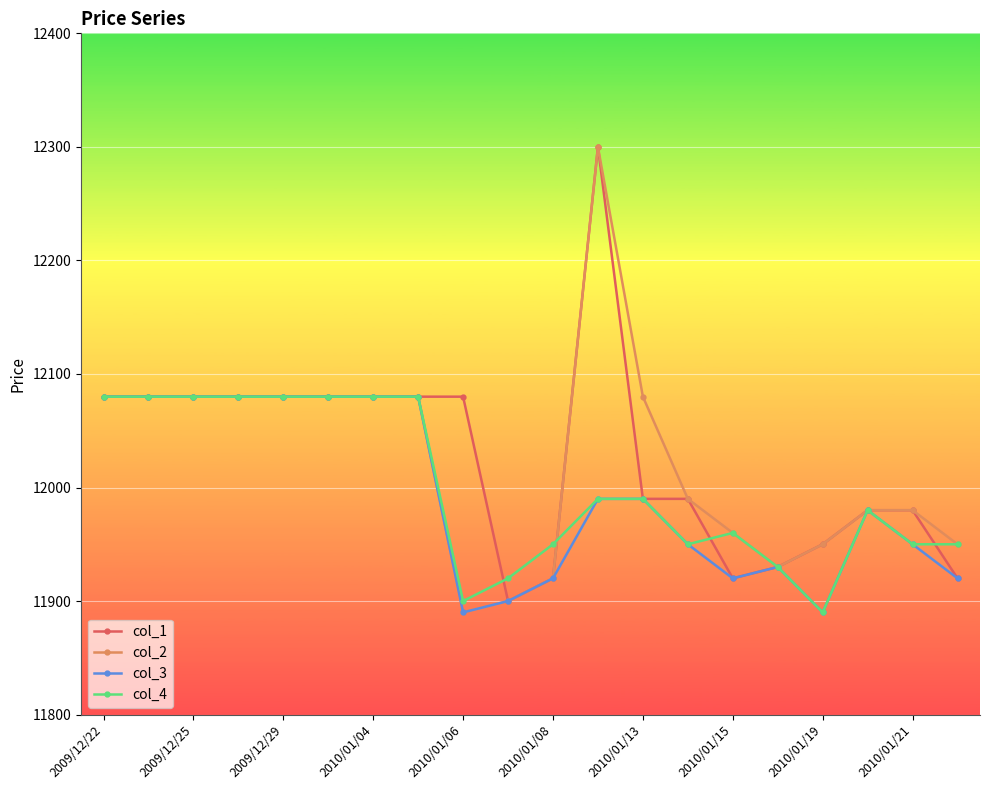

True or false: col_4 has more than 0 interior local peaks.

True